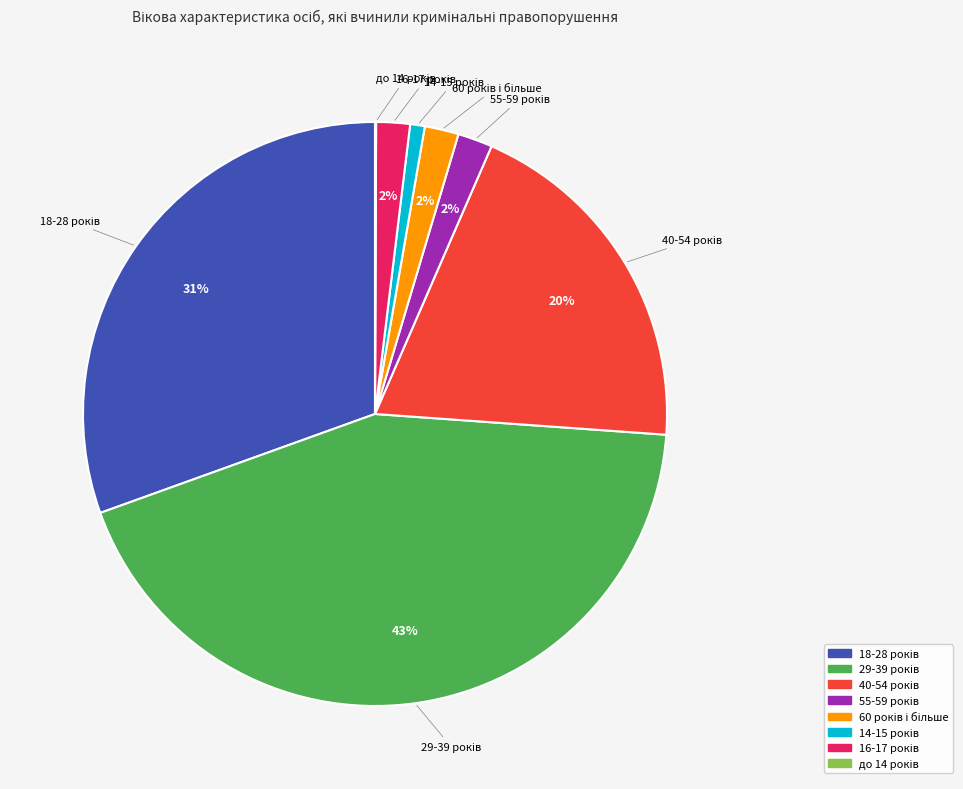

To the nearest percent, what is the average slice percentage?

12%